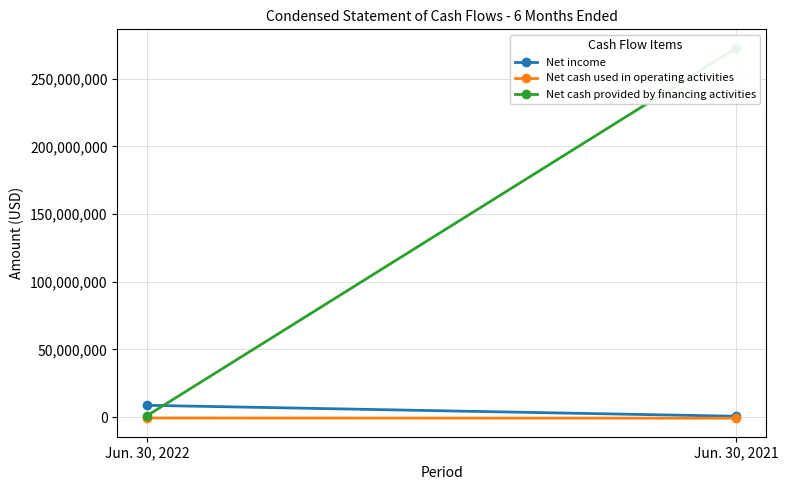

The Net income series shows 2924939 at Jun. 30, 2022. True or false?

False